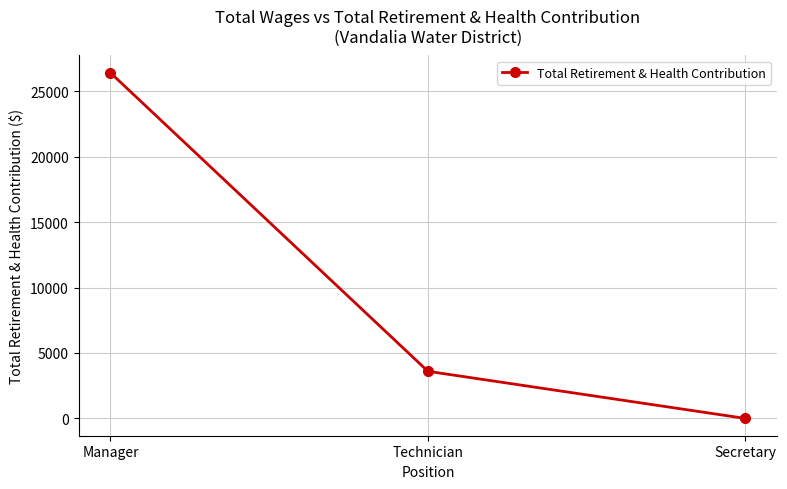

Count the values in the range 0 to 26400.

3